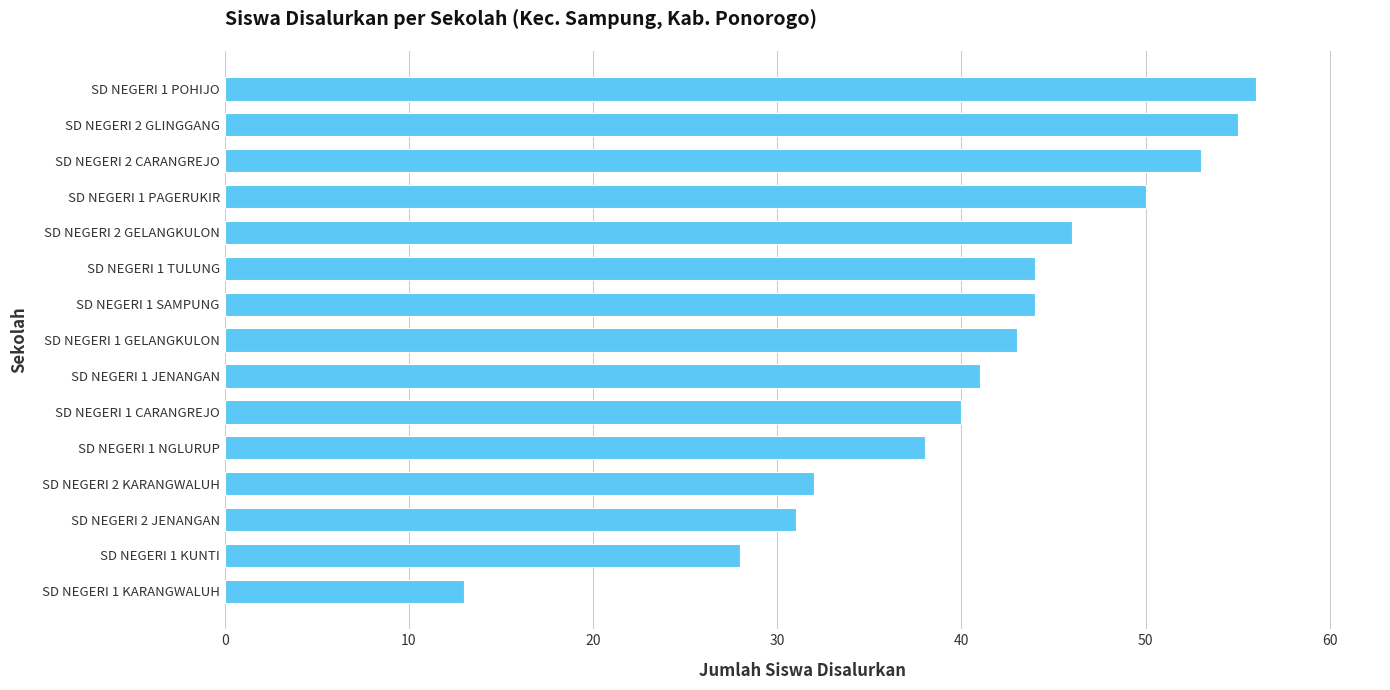

What is the ratio of the value at SD NEGERI 1 NGLURUP to the value at SD NEGERI 1 POHIJO?

0.7